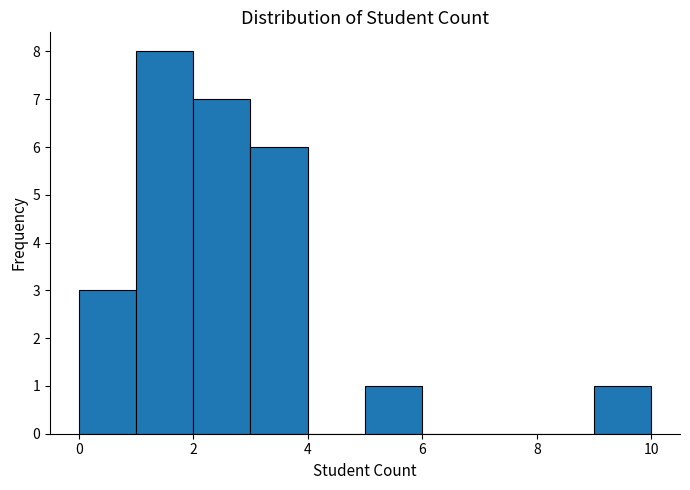

Reading left to right, transcribe this chart: for each bar, give the range it covers on the x-axis and its height. The values are not printed on the chart, so give them approximately, as read against the axis.

0 to 1: 3
1 to 2: 8
2 to 3: 7
3 to 4: 6
4 to 5: 0
5 to 6: 1
6 to 7: 0
7 to 8: 0
8 to 9: 0
9 to 10: 1